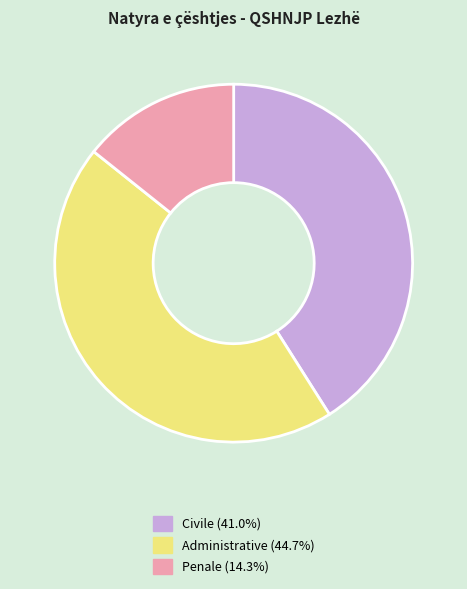

What is the ratio of the value at Administrative to the value at Penale?

3.1